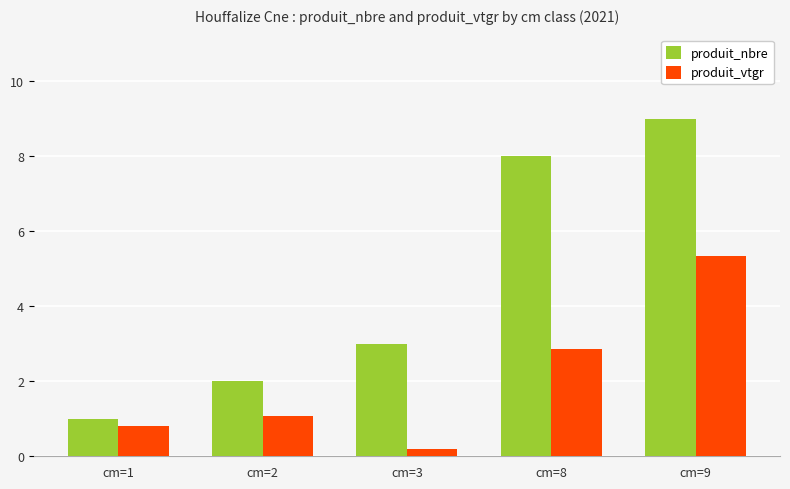

The value of produit_vtgr at cm=1 is 1.2. True or false?

False